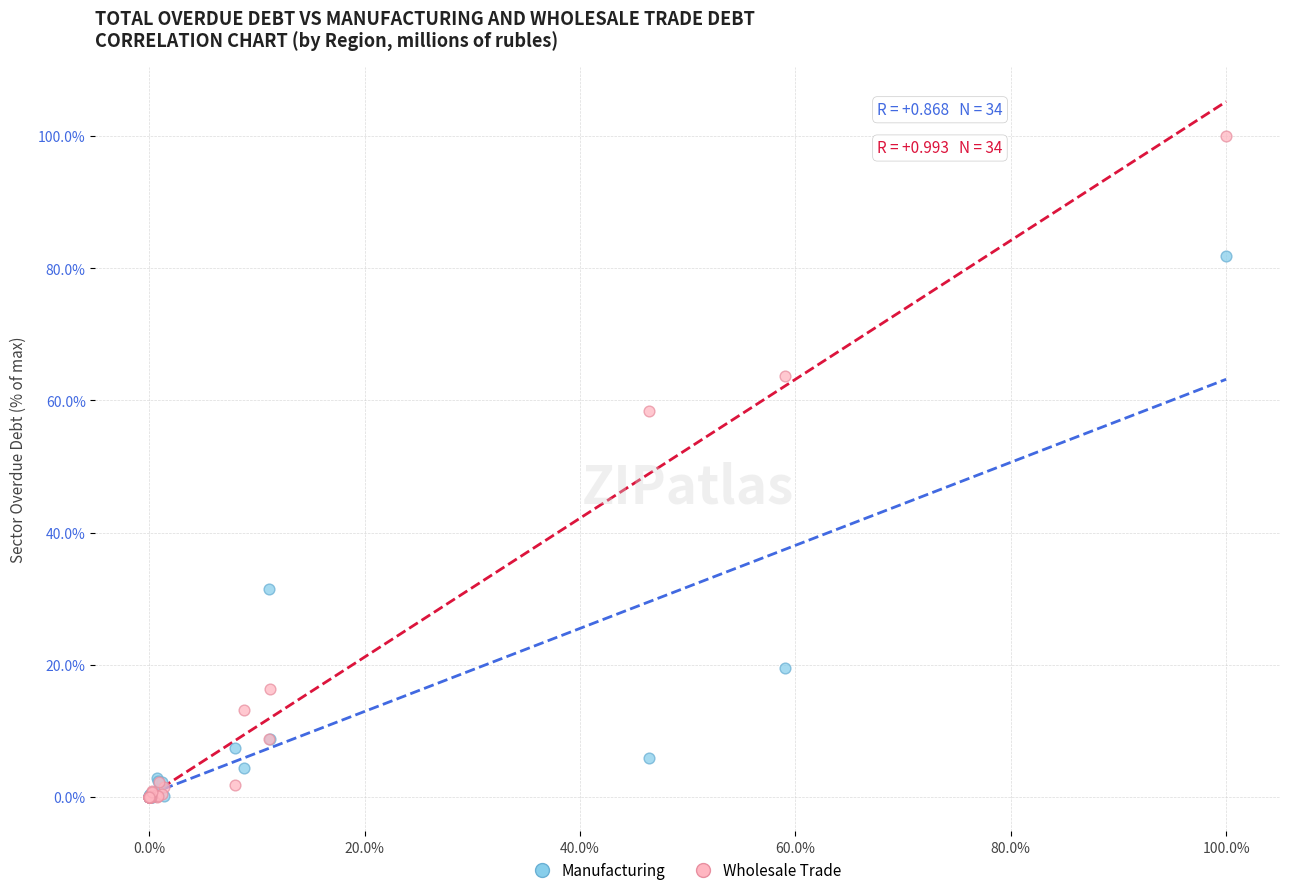

In the Manufacturing series, what Y value is closest to 40?

31.4